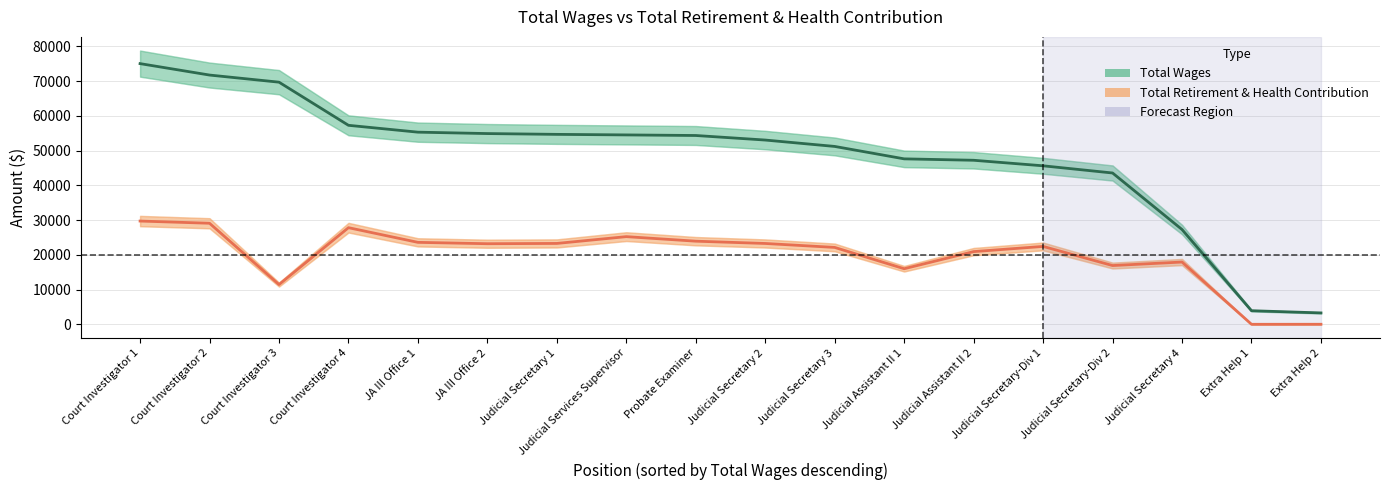

Reading left to right, list all the values displayed in this chart.

Total Wages: 75030	71741	69694	57286	55315	54911	54682	54523	54356	53047	51211	47638	47232	45638	43572	27312	3960	3328
Total Retirement & Health Contribution: 29750	29115	11487	27842	23622	23229	23313	25265	23959	23301	22165	16033	20963	22451	16953	17961	55	64